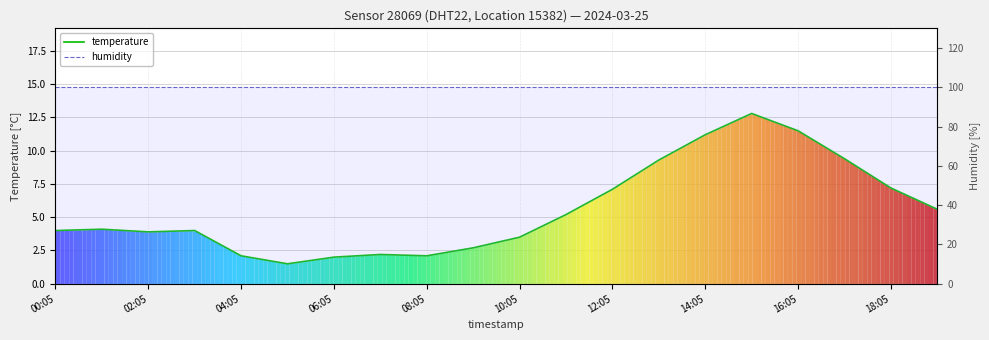

How many lines are shown in the chart?

2